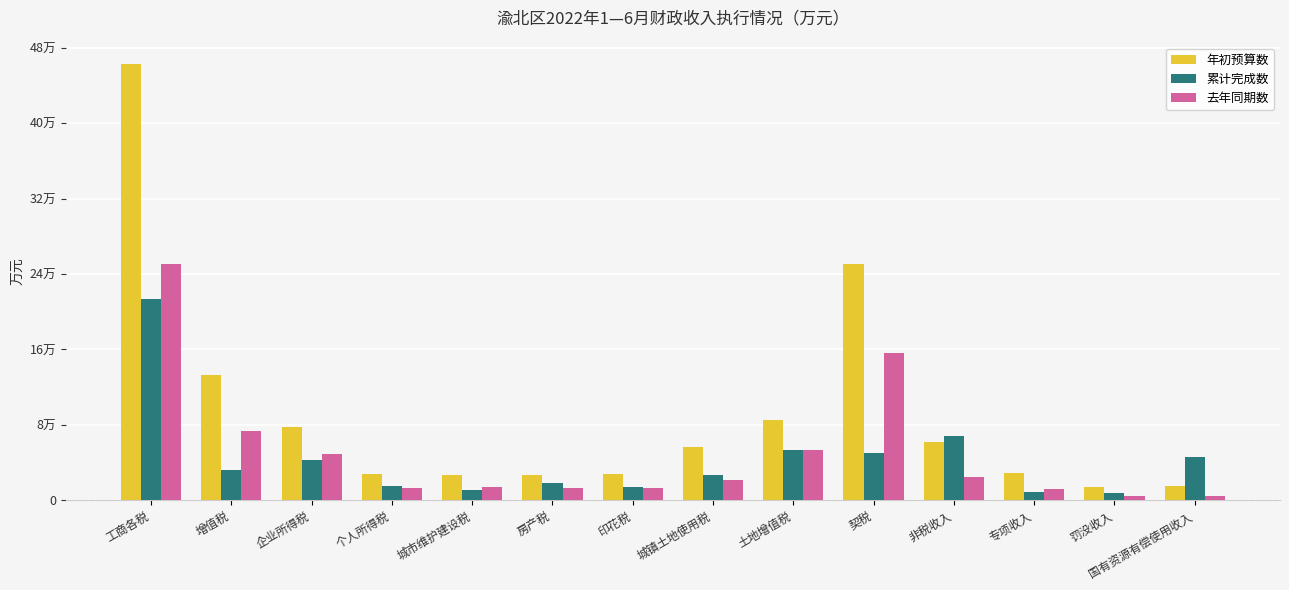

What is the label of the 8th bar from the right?

印花税